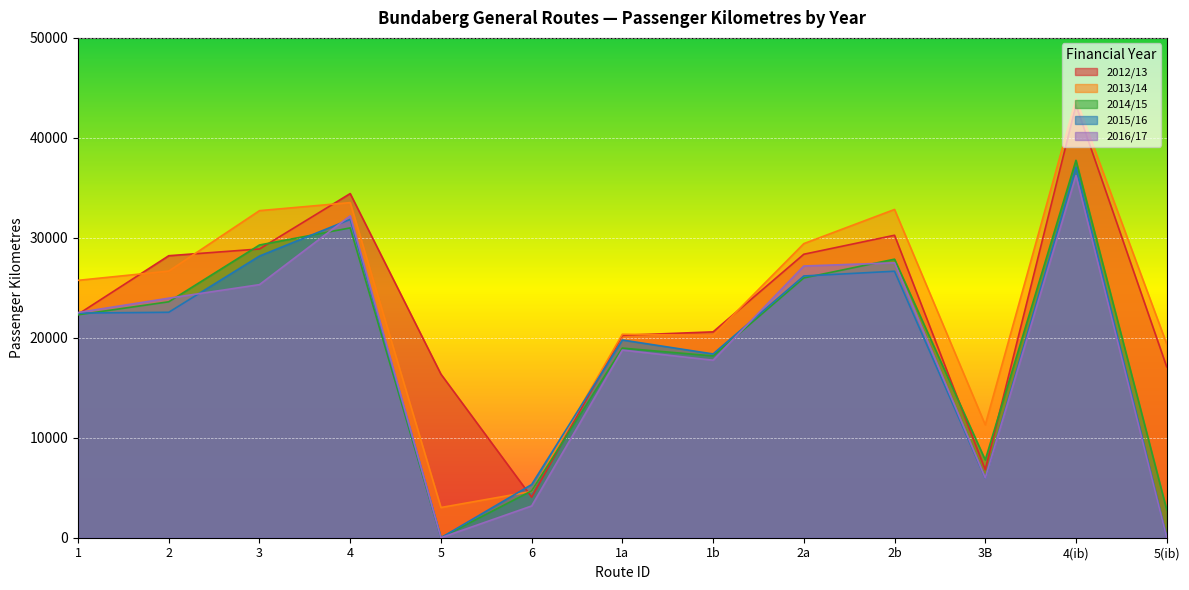

Rank the series at 3 from lowest to highest value.

2016/17, 2015/16, 2012/13, 2014/15, 2013/14